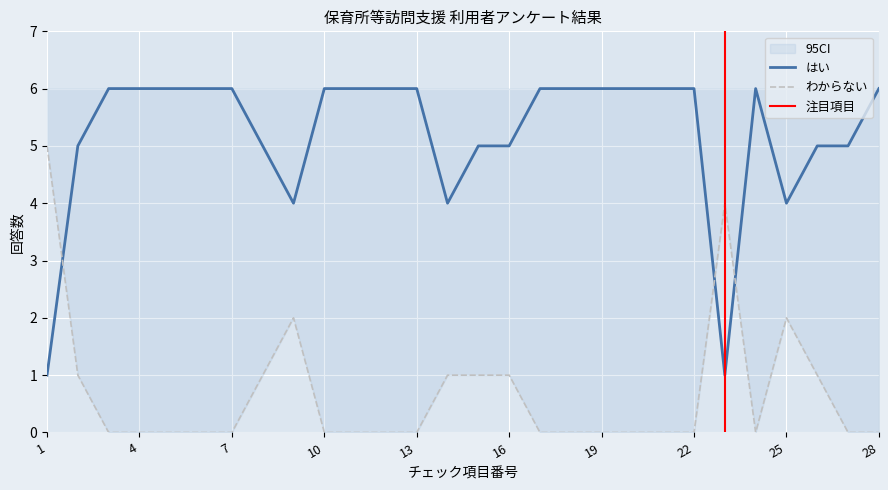

Which series has the largest total across all categories?

はい